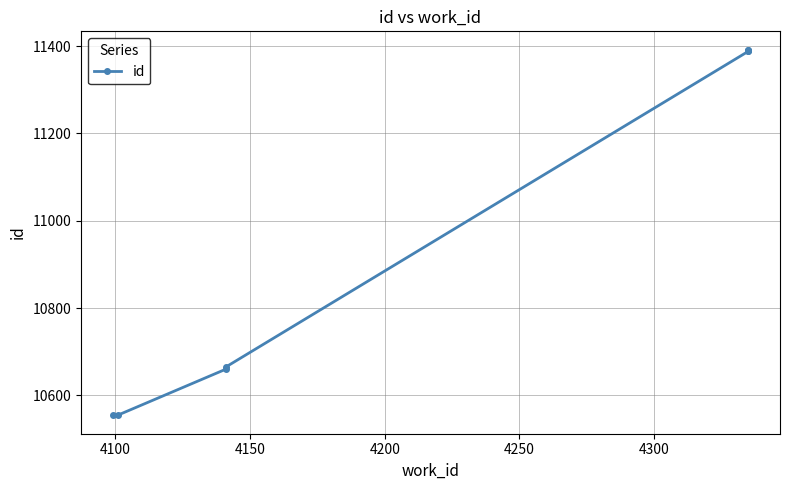

Reading left to right, transcribe all the data shown in this chart.

10554	10555	10660	10665	11388	11389	11390	11392